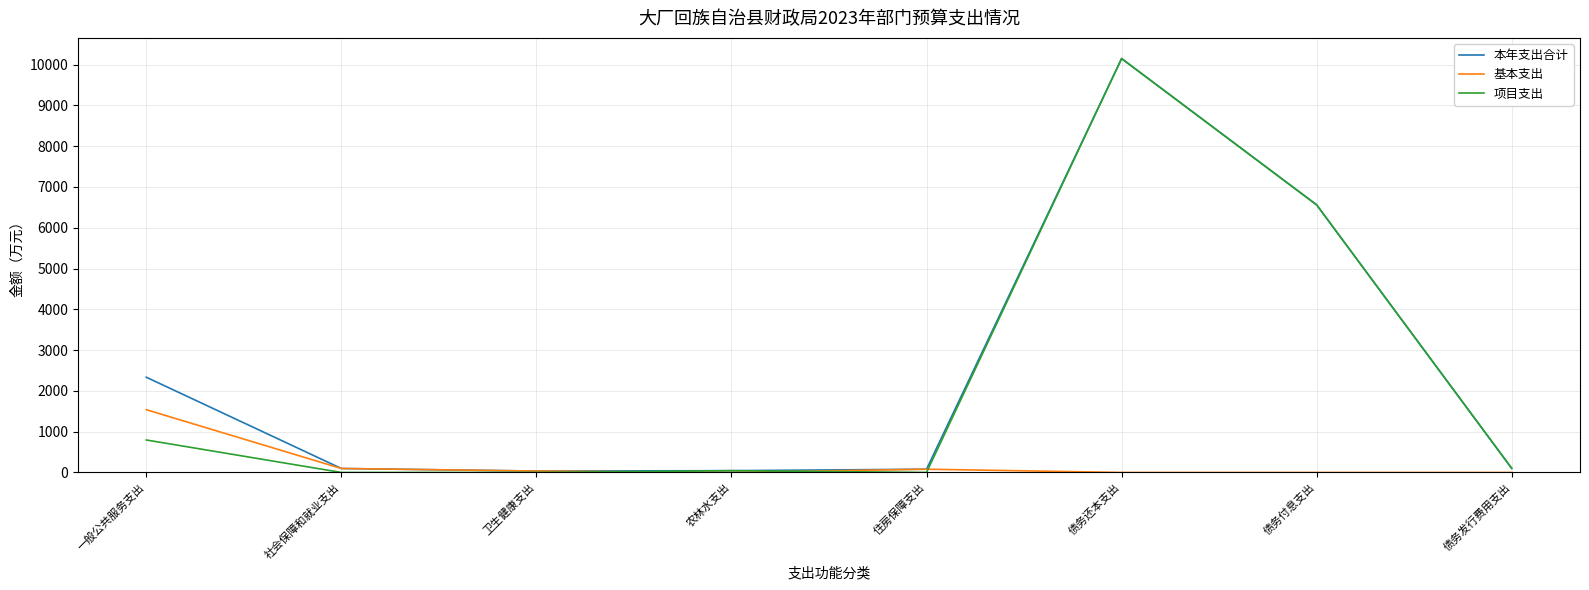

At which category does the chart reach its peak across all series?

债务还本支出